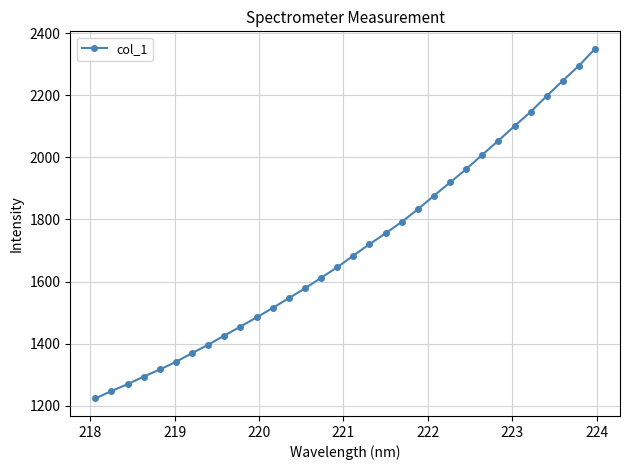

True or false: there are more than 2 points higher than both neighbors.

False